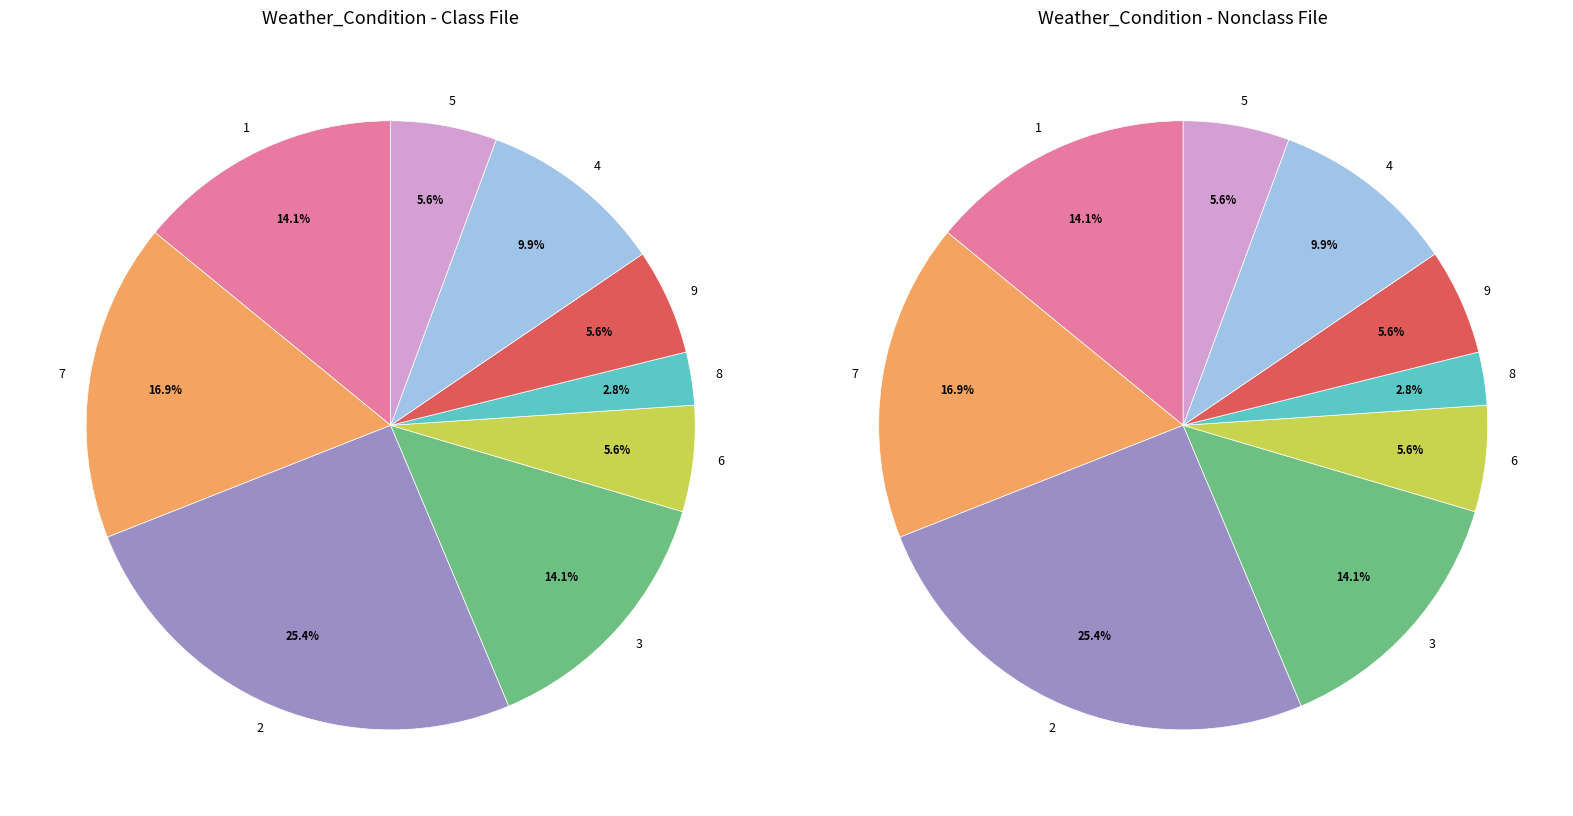

Which slice is the smallest?

8